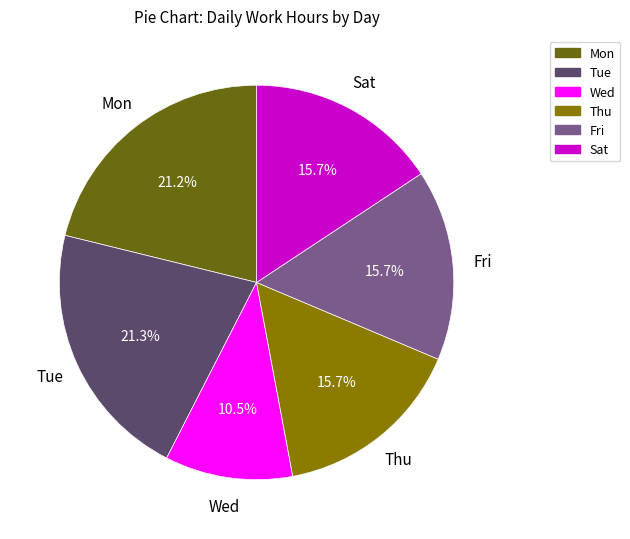

Is the sum of Sat and Tue greater than half?

No